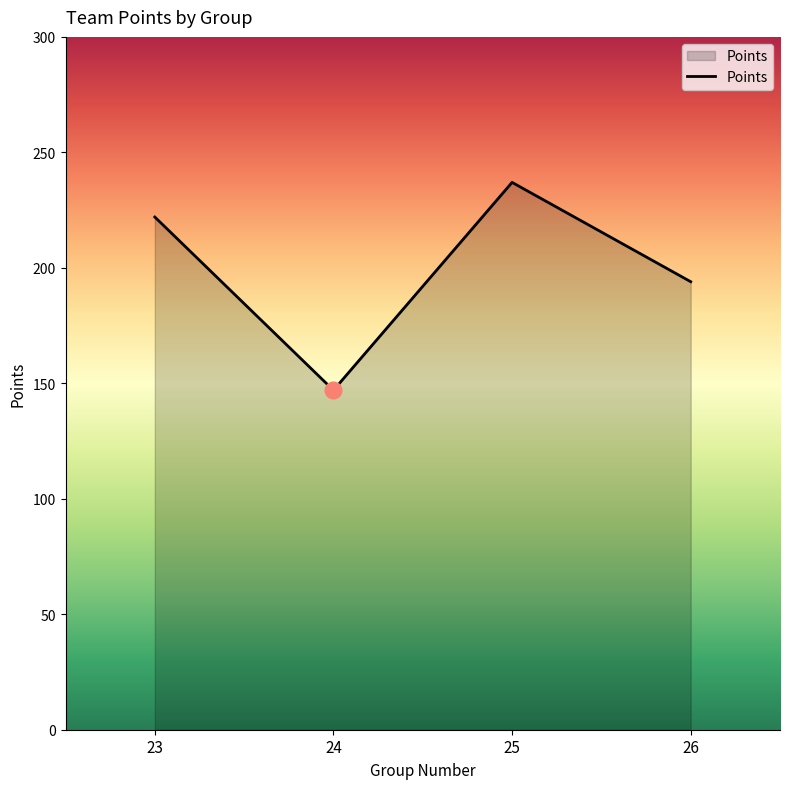

What is the ratio of the value at 24 to the value at 25?

0.6